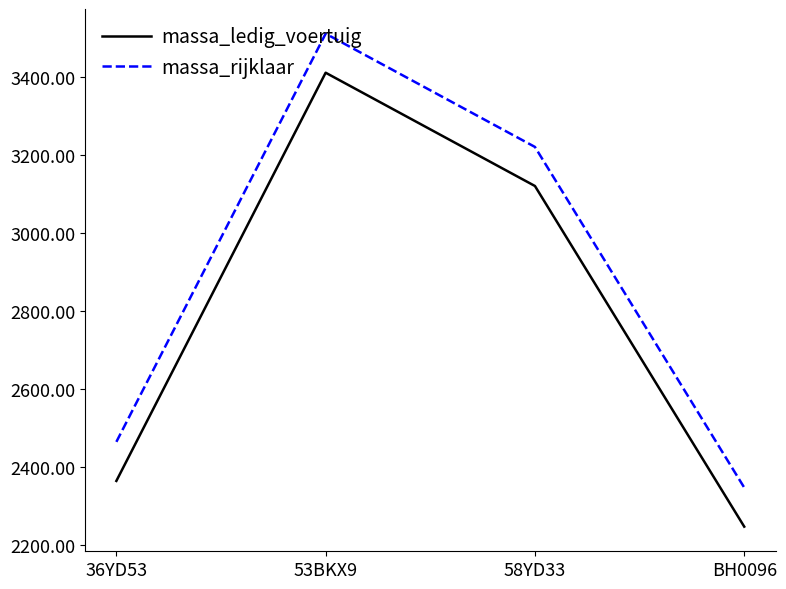

How many categories are shown in the chart?

4